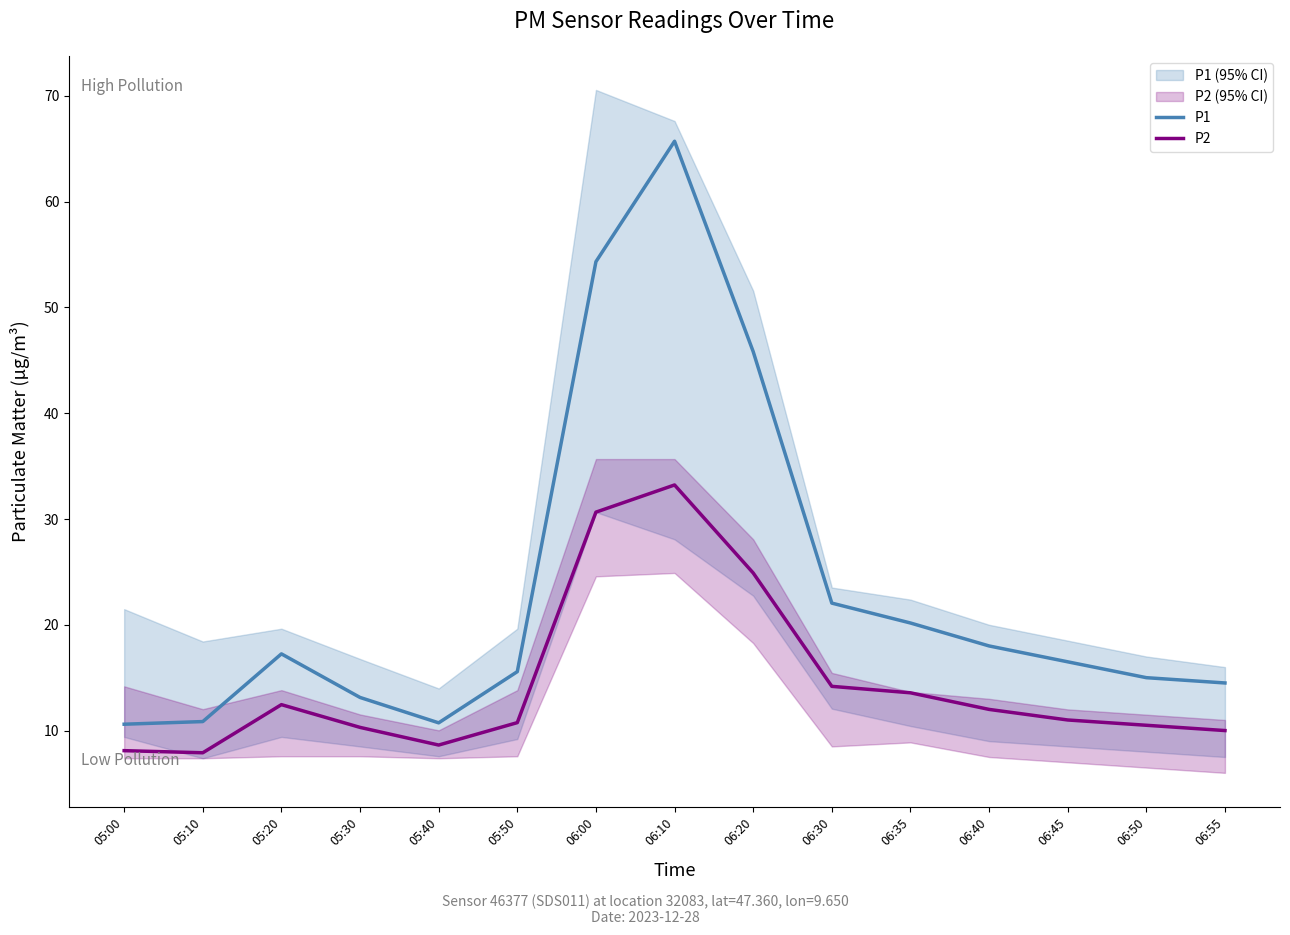

What is the minimum value for P2?

7.9